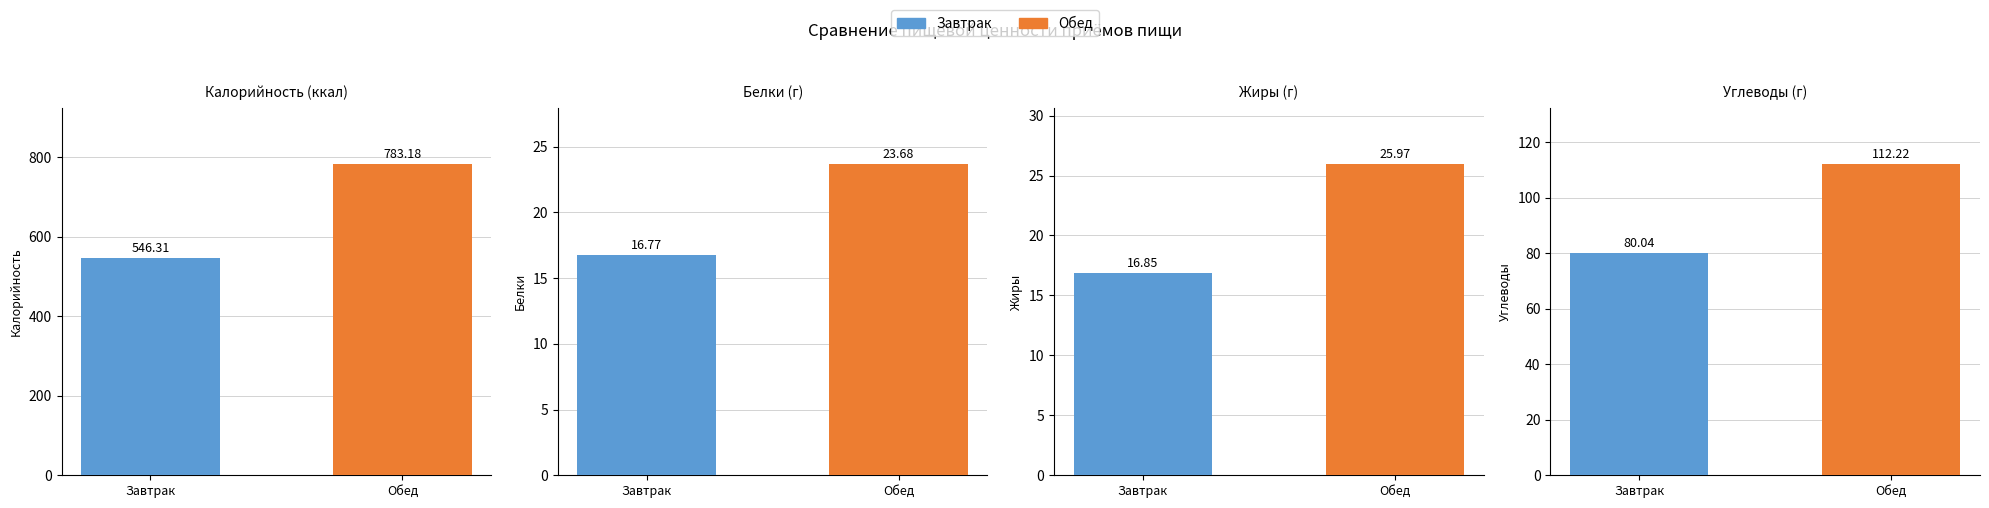

Rank the categories by Калорийность value from highest to lowest.

Обед, Завтрак